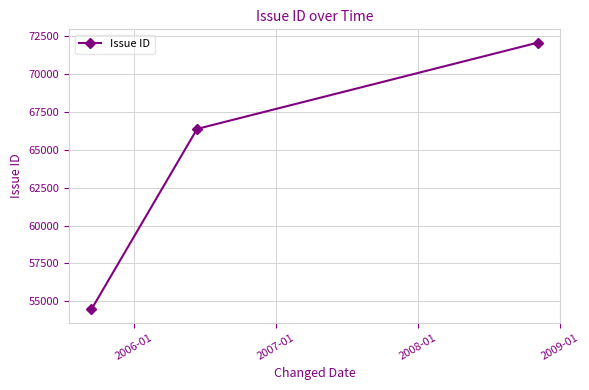

What is the value of the 3rd point from the left?

72036